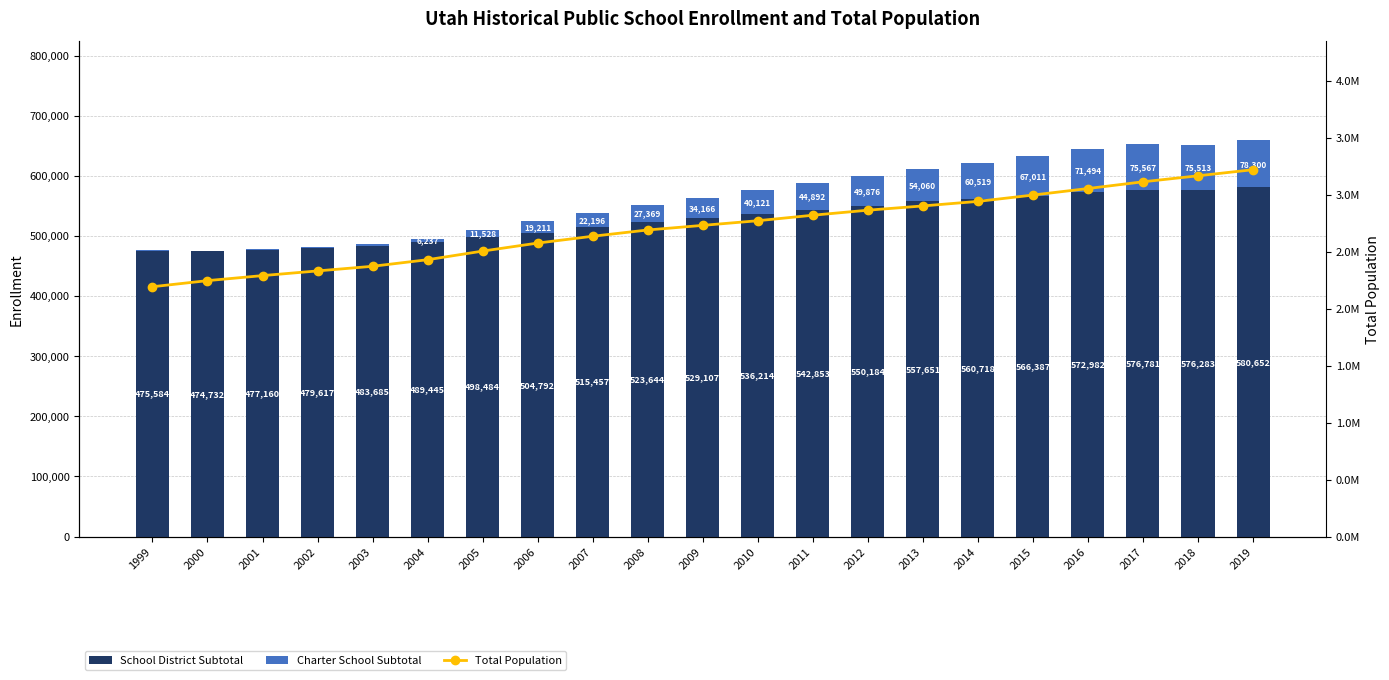

At how many categories does at least one series exceed 1276232?

21